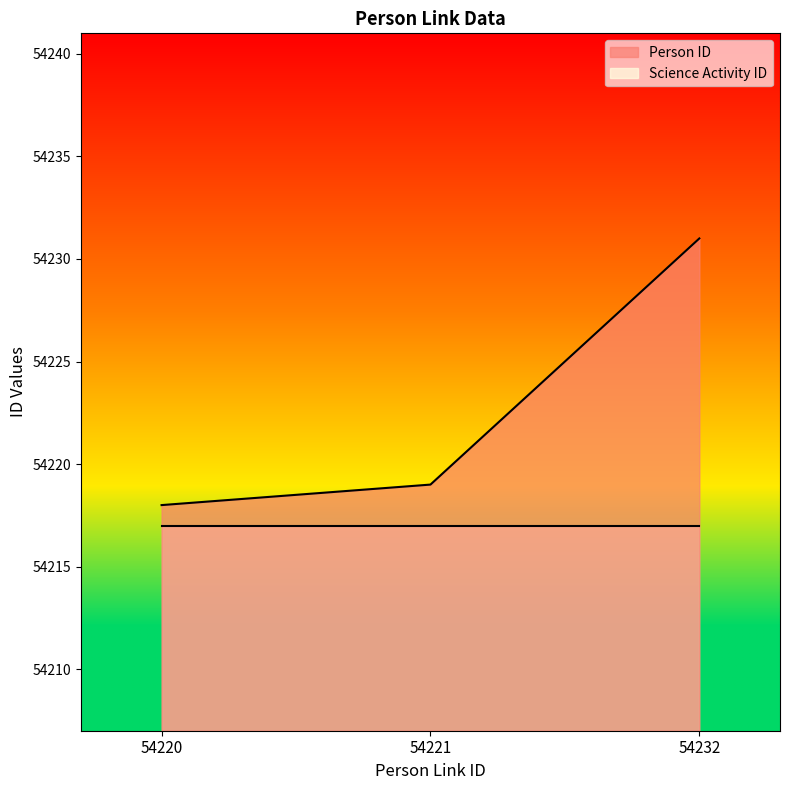

What is the greatest value displayed?

54231